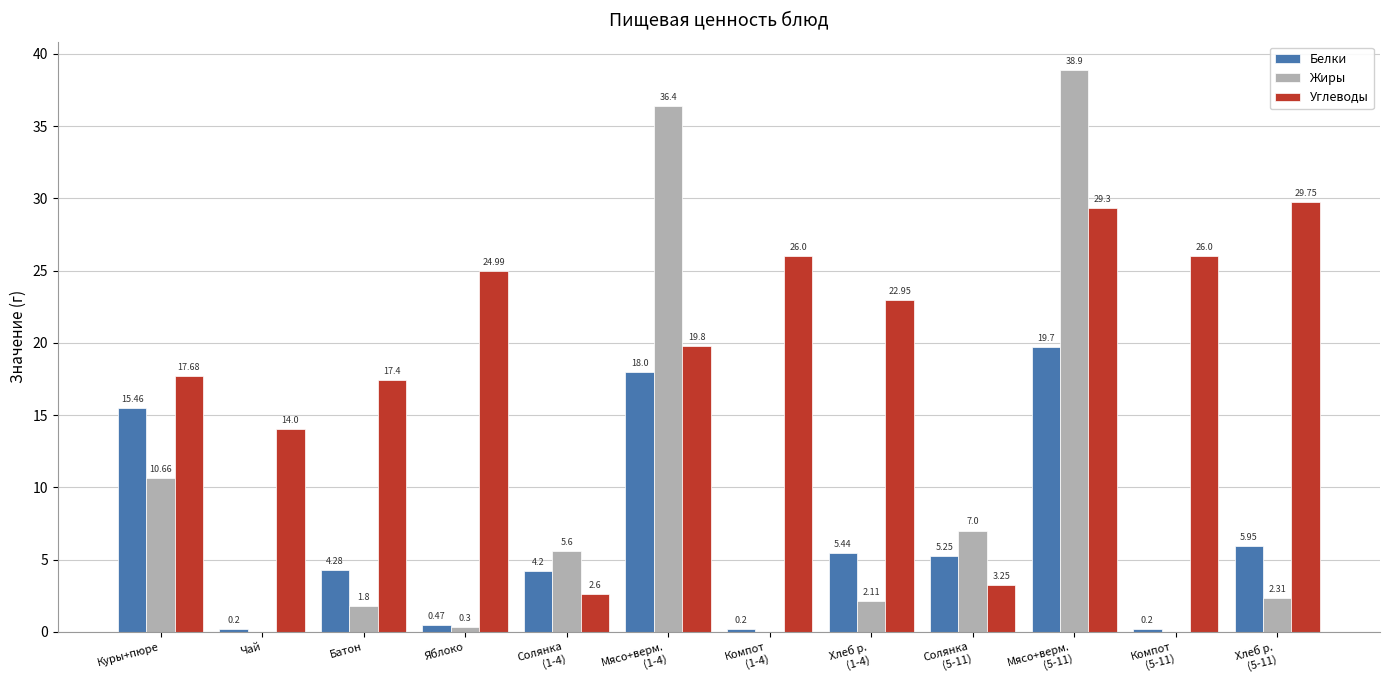

What is the sum of the Углеводы values at Батон and Куры+пюре?

35.1